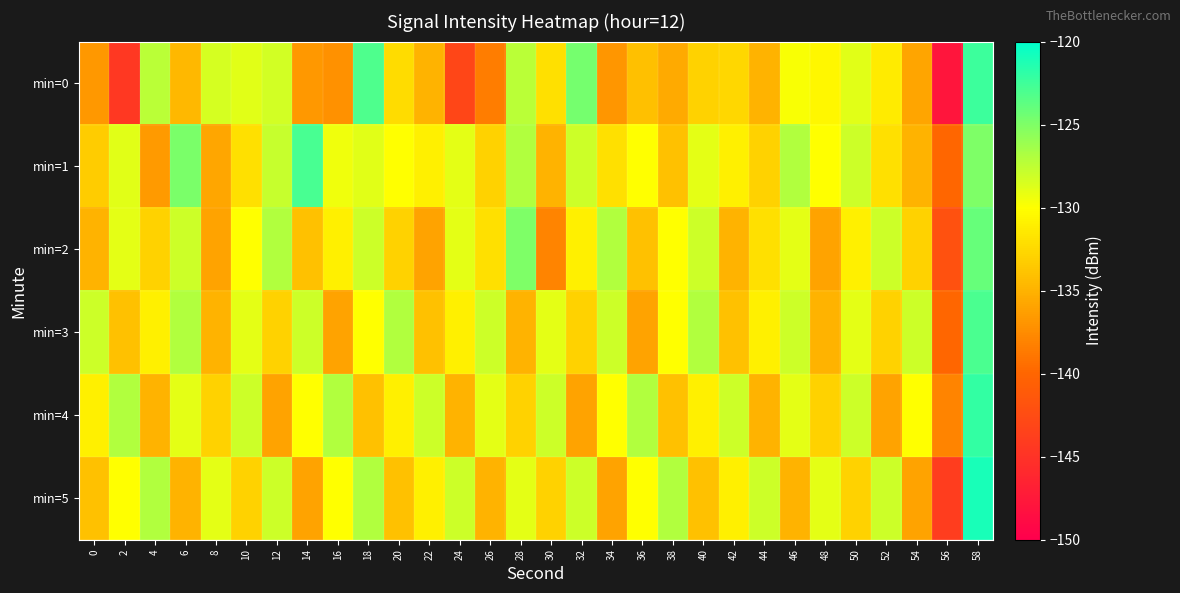

At which category is the sum across all series the highest?

58